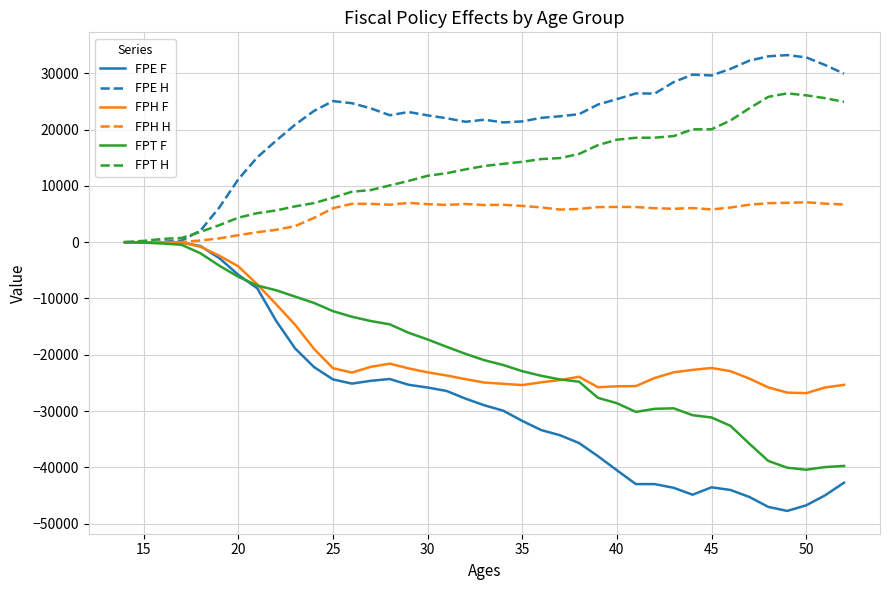

What is the greatest value displayed?

33225